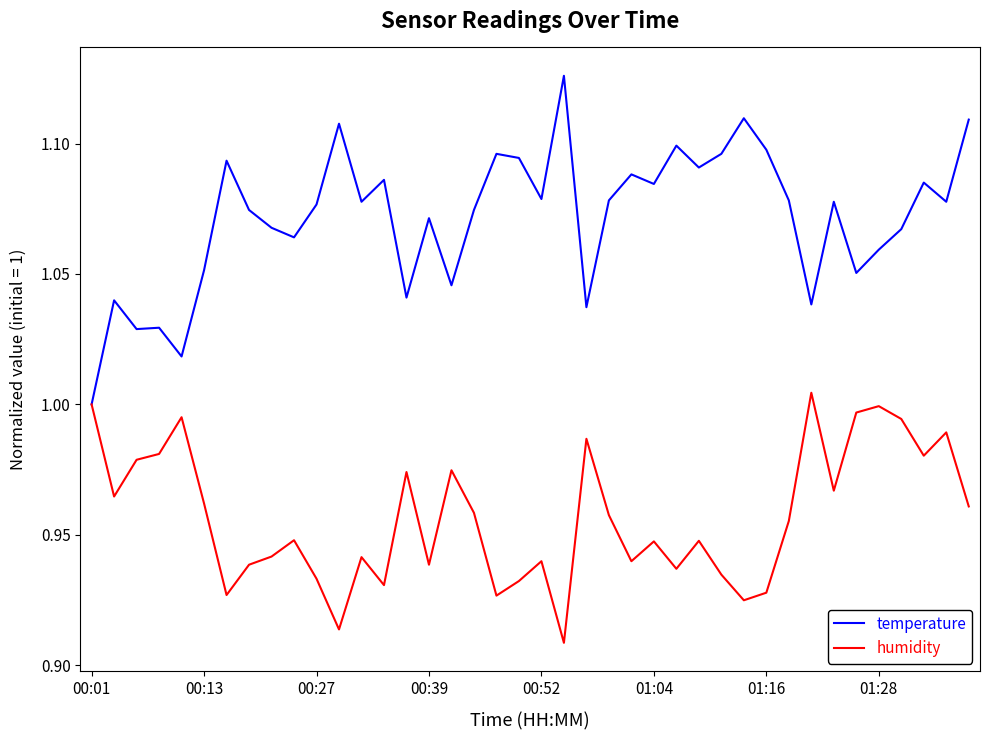

What is the difference between the second highest and minimum values in the humidity series?

0.1